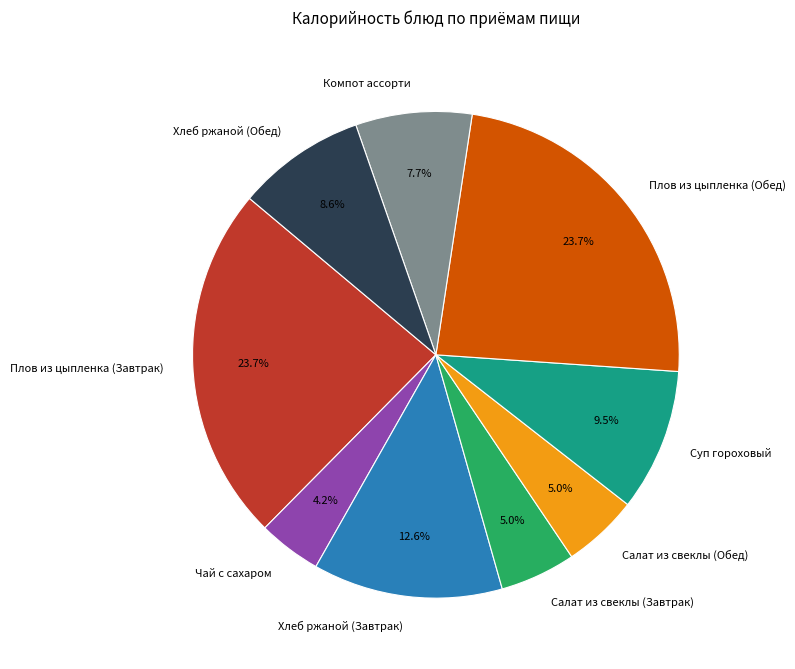

Is it true that Салат из свеклы (Обед) is 12% of the pie?

False